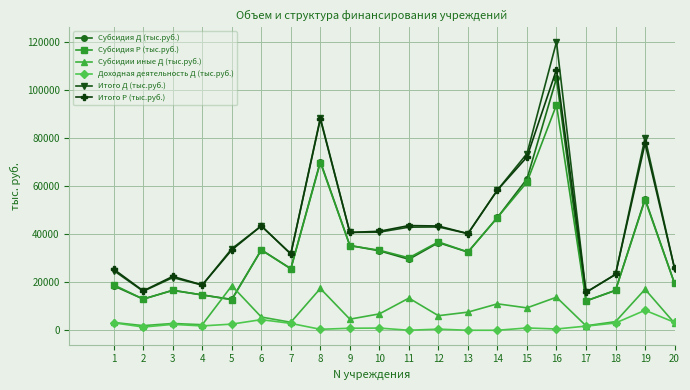

What is the sum of the Субсидия Р (тыс.руб.) values at 3 and 9?

51816.3